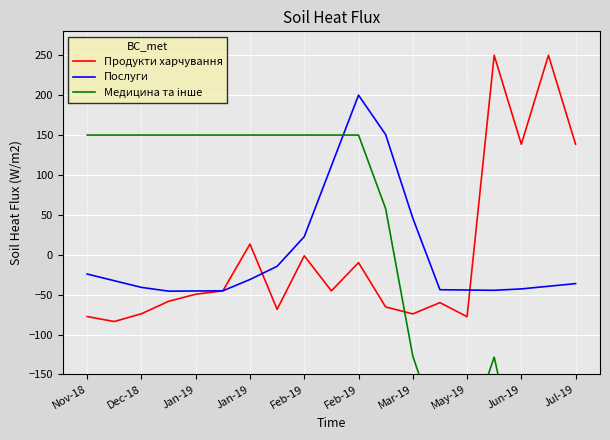

Is it true that Продукти харчування equals -73.9 at Dec-18?

True